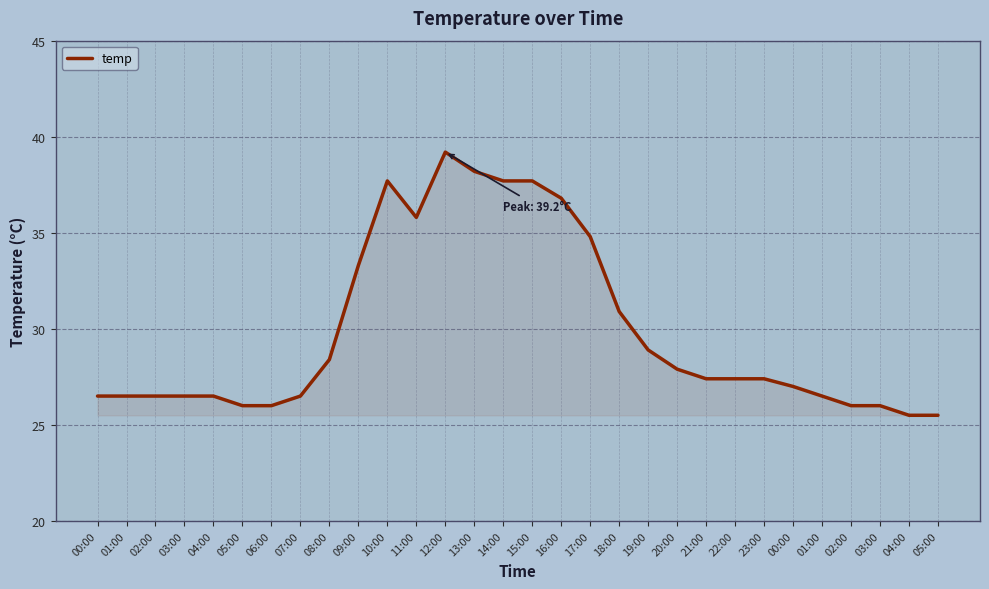

The chart shows a value of 17.5 at 16:00. True or false?

False